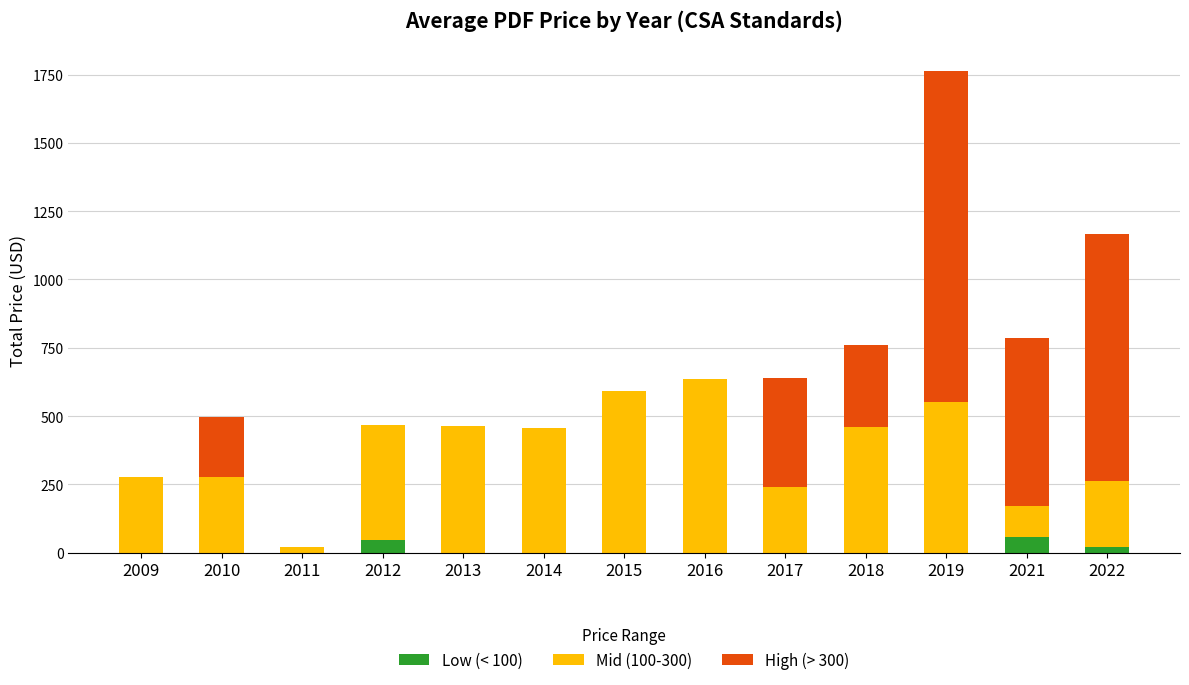

Count the number of data series in this chart.

3